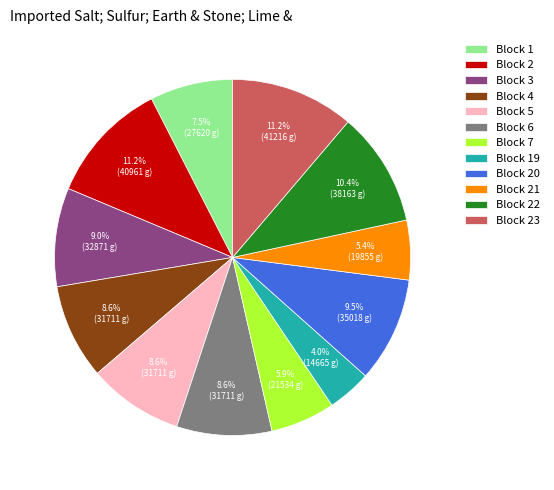

Do Block 7 and Block 20 together represent more than half of the pie?

No